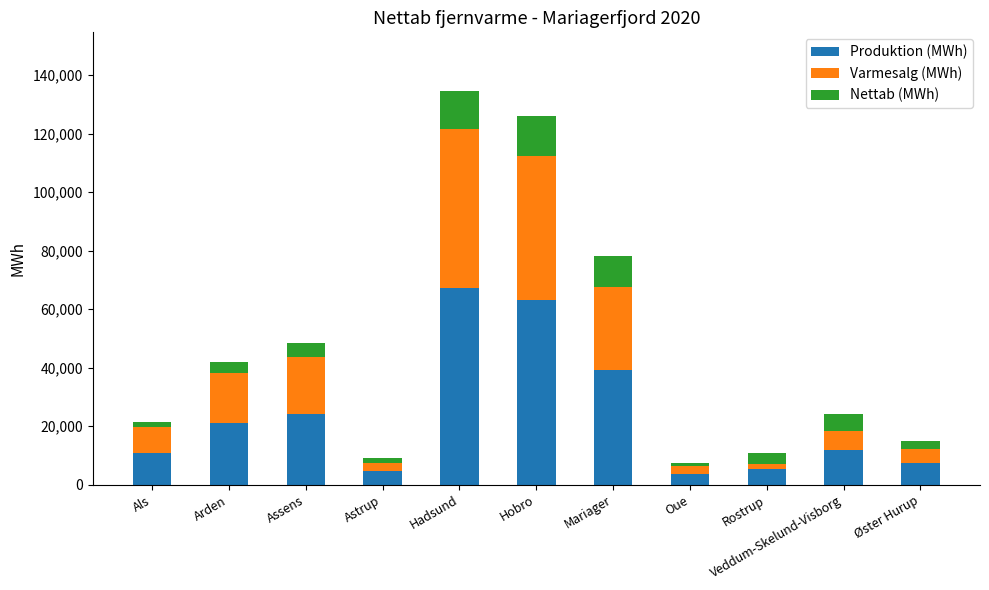

What is the difference between the second highest and second lowest values in the Produktion (MWh) series?

58425.0